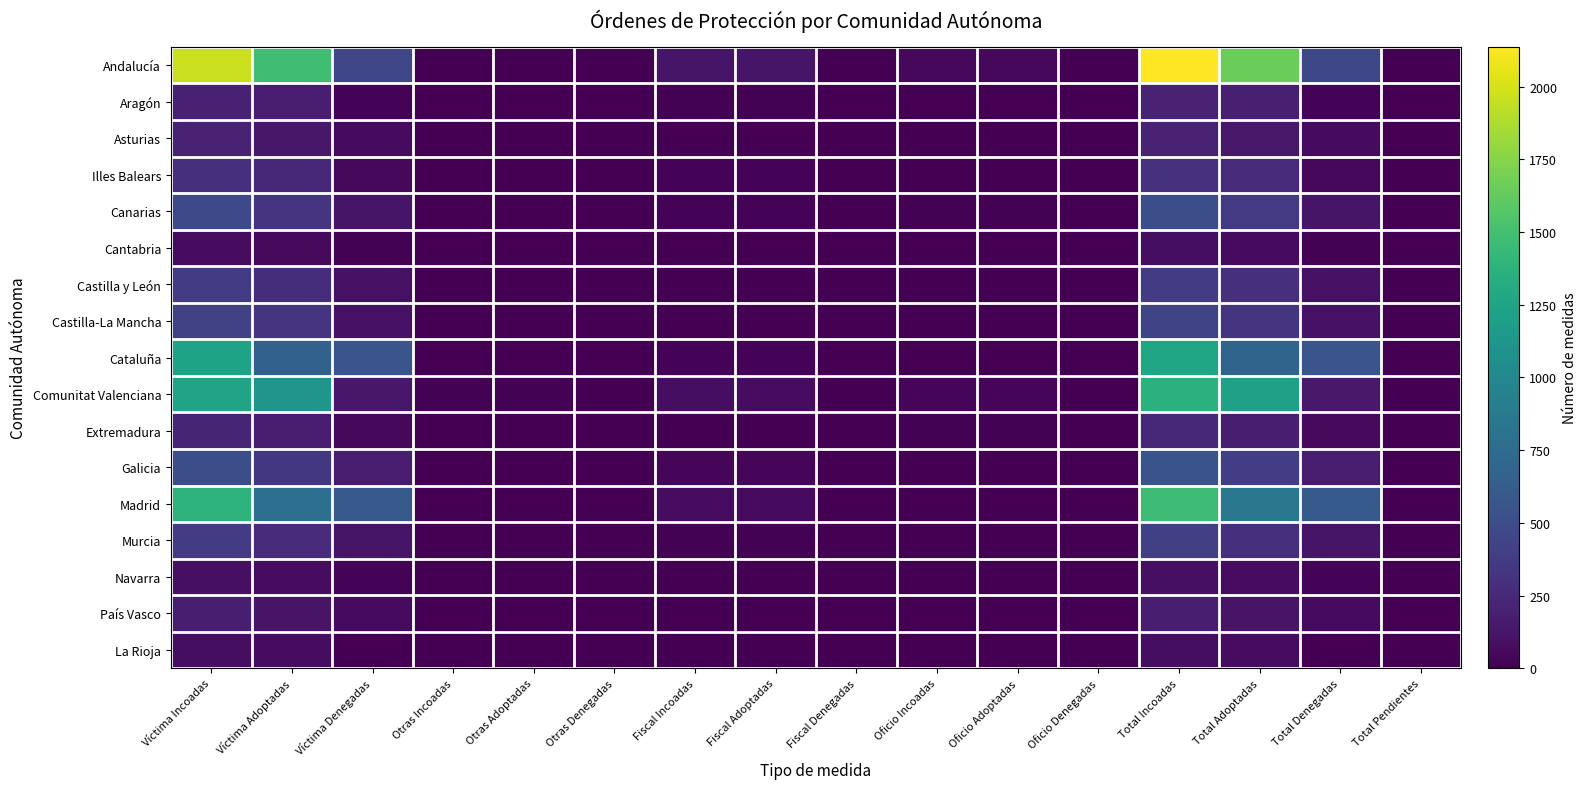

At how many categories does at least one series exceed 1220?

4